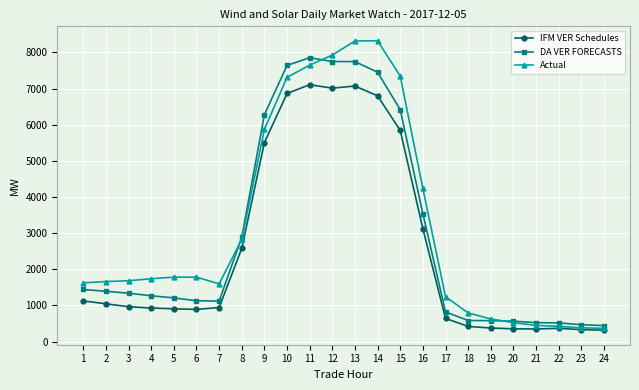

The value of DA VER FORECASTS at 23 is 466.9. True or false?

True